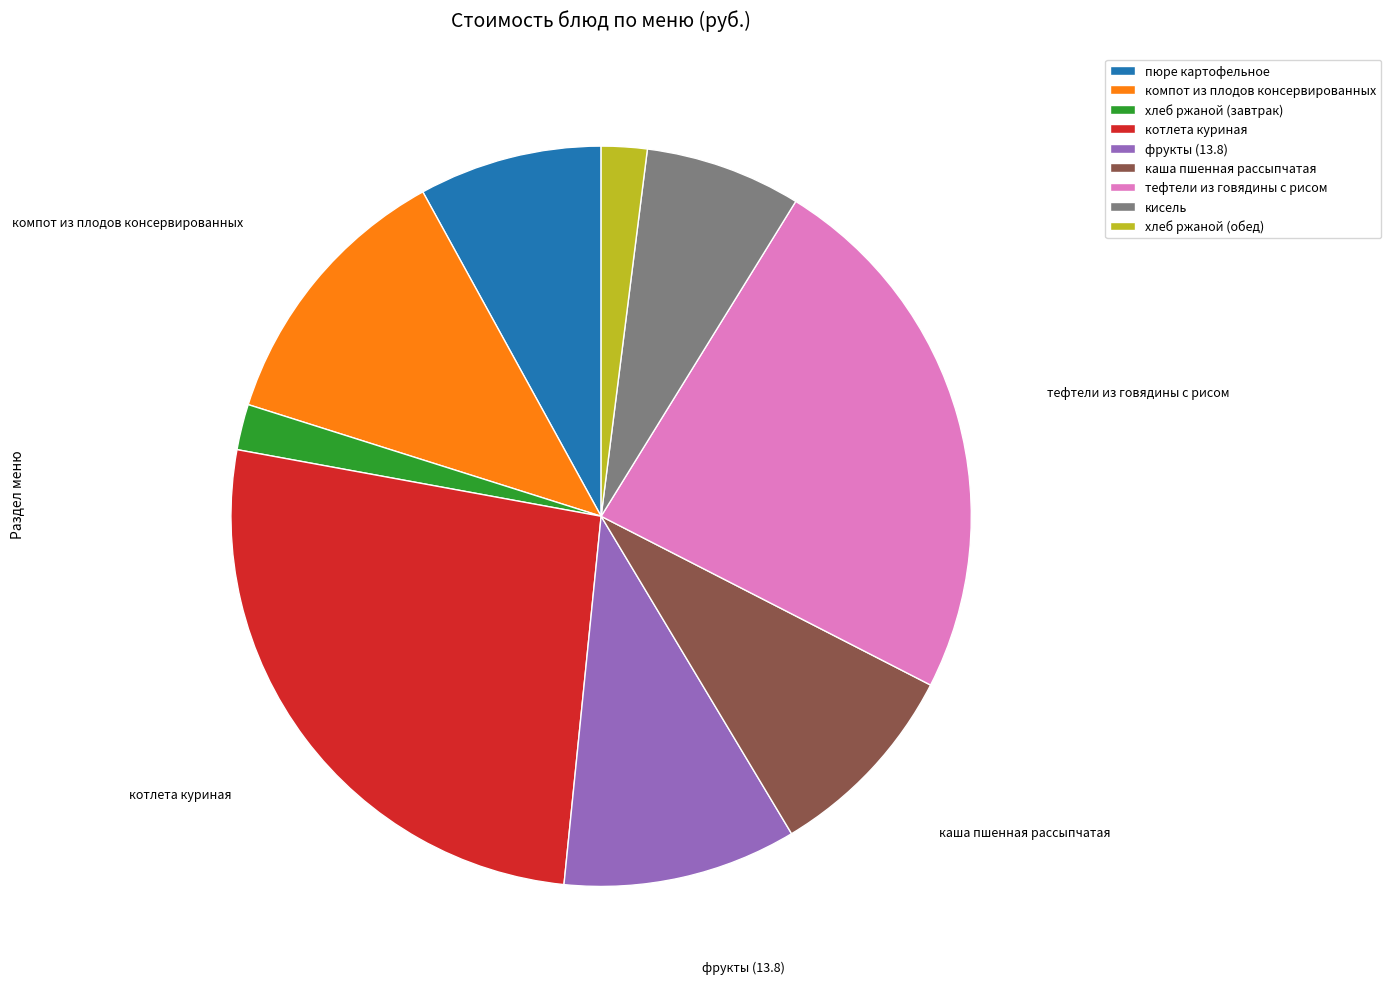

Which category has the biggest portion of the pie?

котлета куриная